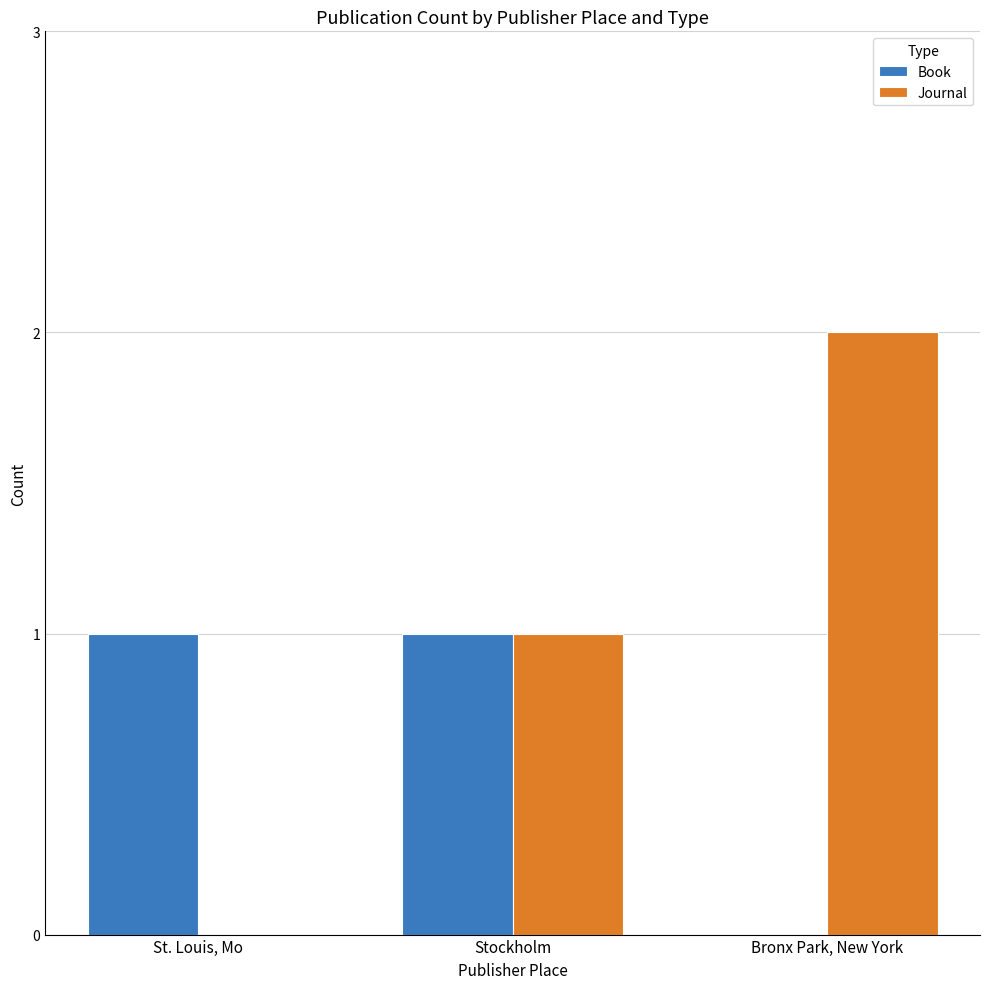

What is the sum of all Journal values?

3